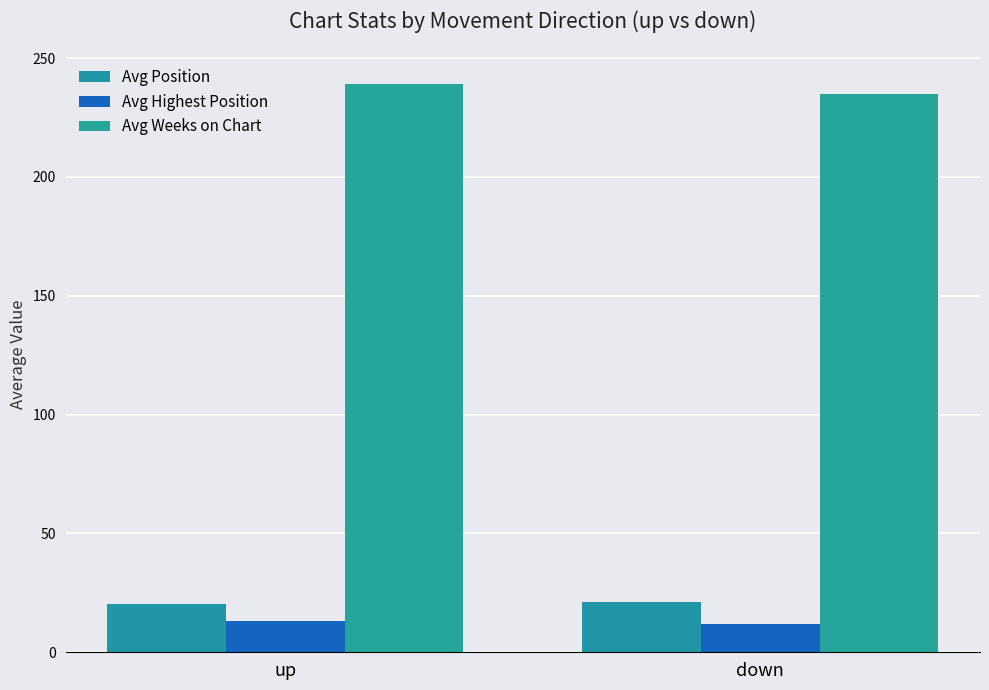

At how many categories does at least one series exceed 116?

2